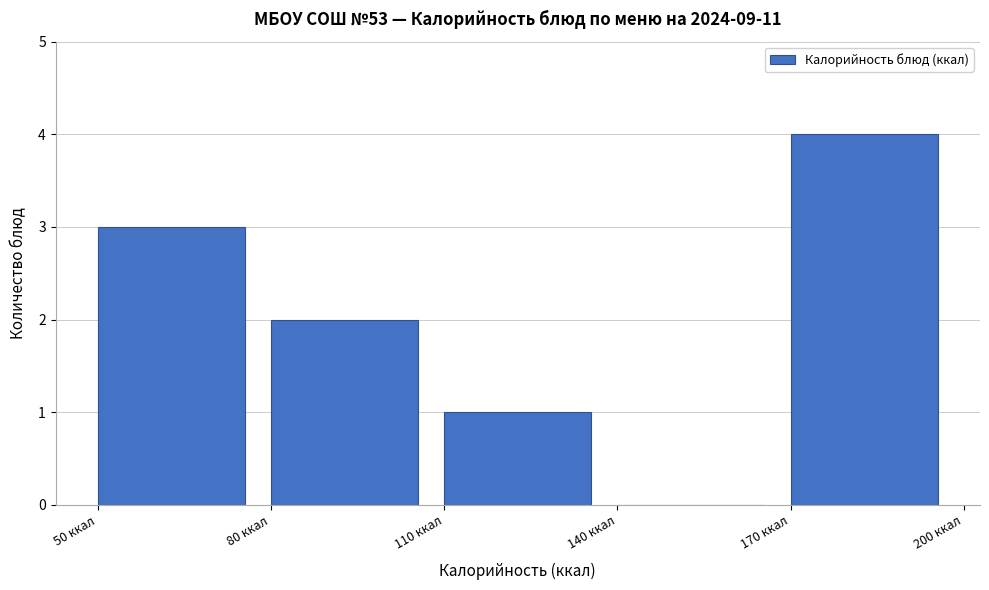

Which range on the x-axis has the tallest bar?

170 to 200